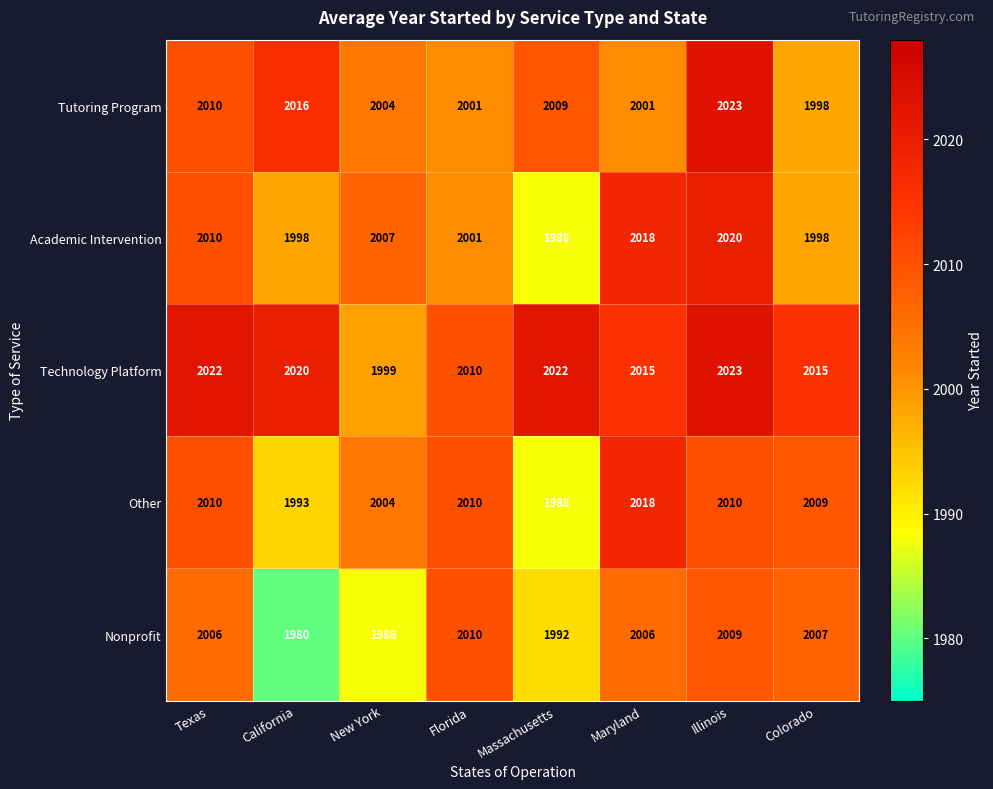

What is the lowest value of the Tutoring Program series?

1998